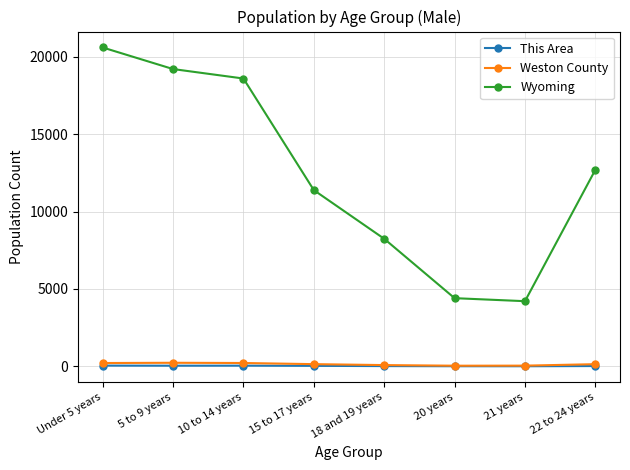

What is the maximum value for Wyoming?

20596